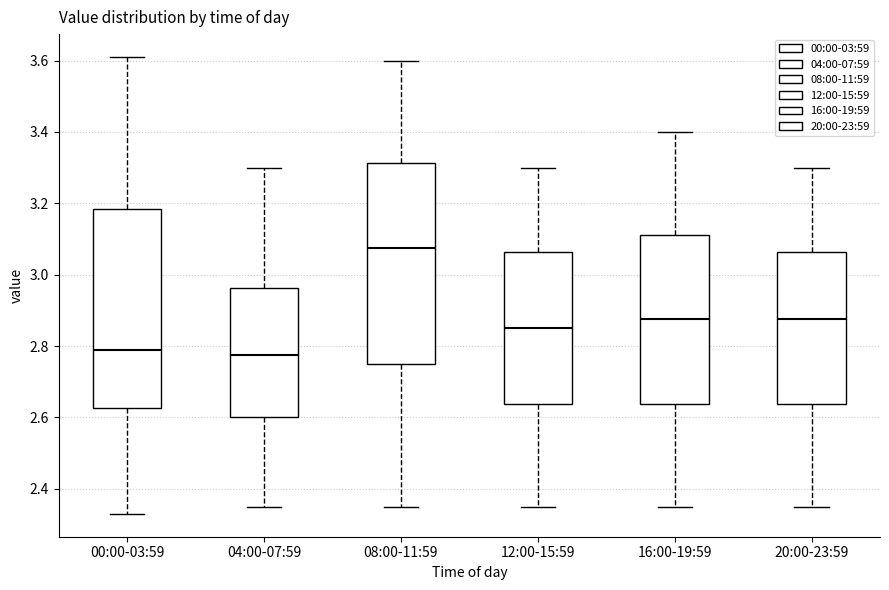

Reading left to right, transcribe this box plot: for each box, give where its median line is, the range the box spans, and where its two whiskers end, as read against the y-axis. The values are not printed on the chart, so give them approximately, as read against the axis.

00:00-03:59: median 2.80, box 2.62 to 3.18, whiskers 2.34 to 3.62
04:00-07:59: median 2.78, box 2.60 to 2.96, whiskers 2.36 to 3.30
08:00-11:59: median 3.08, box 2.76 to 3.32, whiskers 2.36 to 3.60
12:00-15:59: median 2.86, box 2.64 to 3.06, whiskers 2.36 to 3.30
16:00-19:59: median 2.88, box 2.64 to 3.12, whiskers 2.36 to 3.40
20:00-23:59: median 2.88, box 2.64 to 3.06, whiskers 2.36 to 3.30